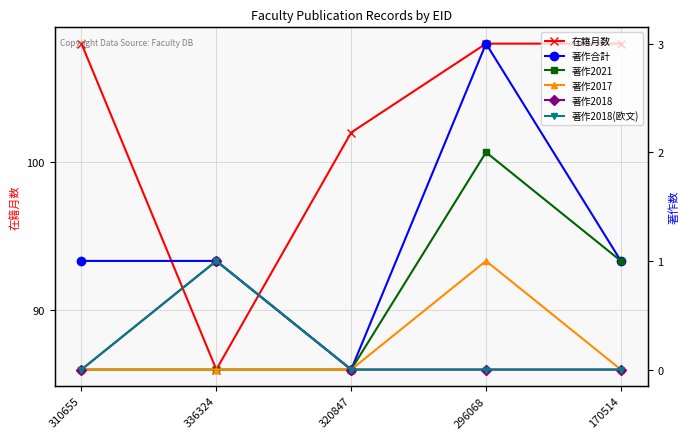

The 著作2021 series shows 0 at 336324. True or false?

True